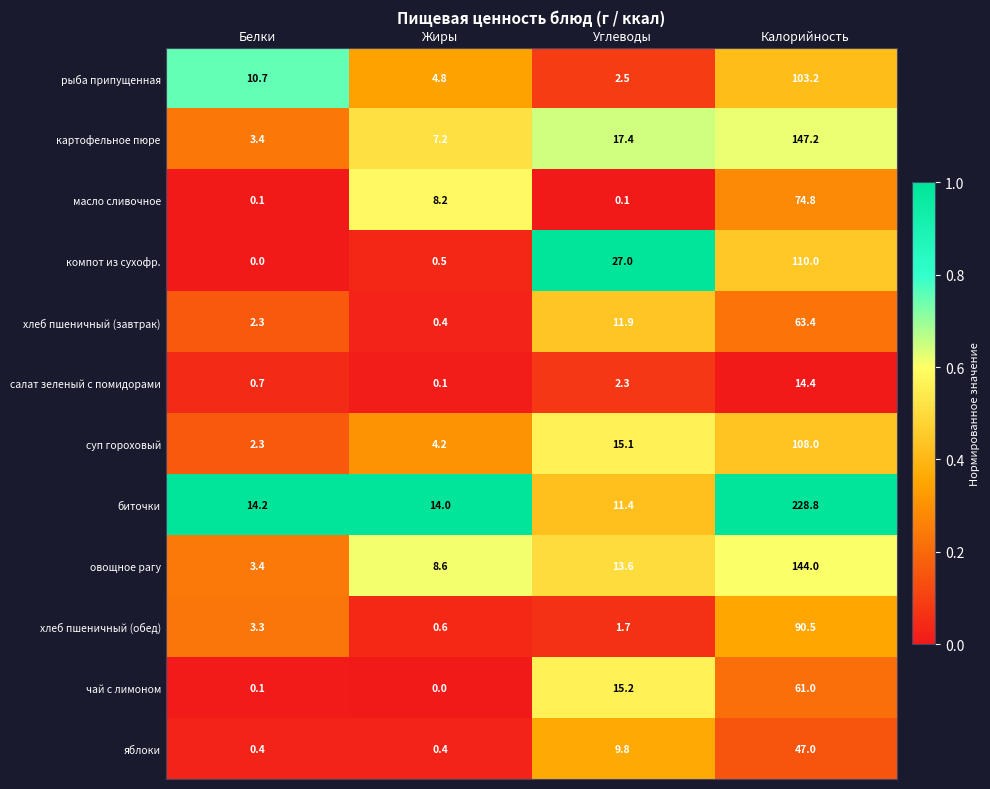

Which series changed the most between Жиры and Углеводы?

компот из сухофр.